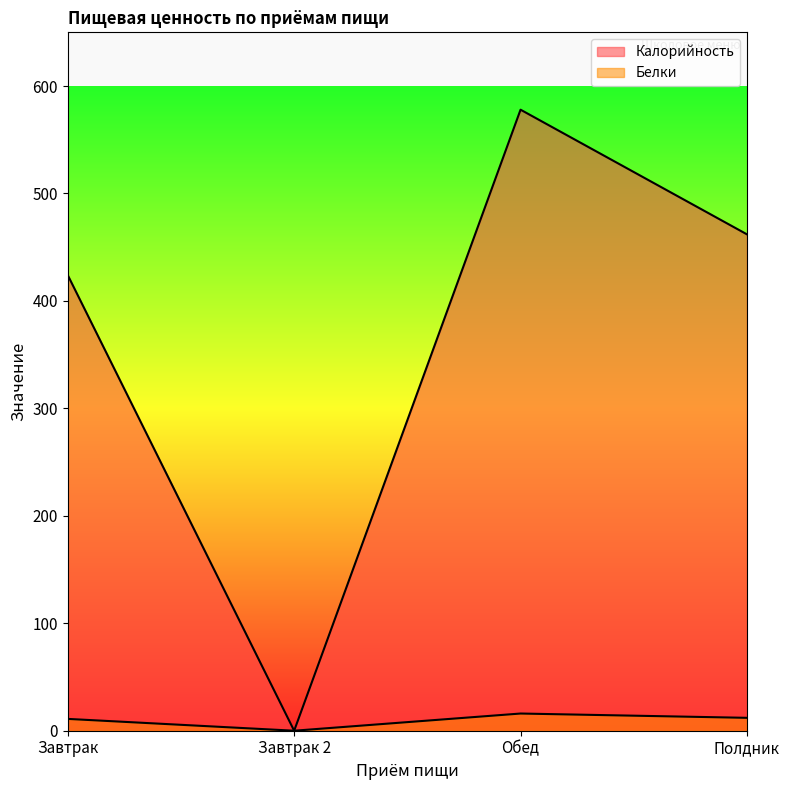

At which label does Калорийность reach its minimum?

Завтрак 2